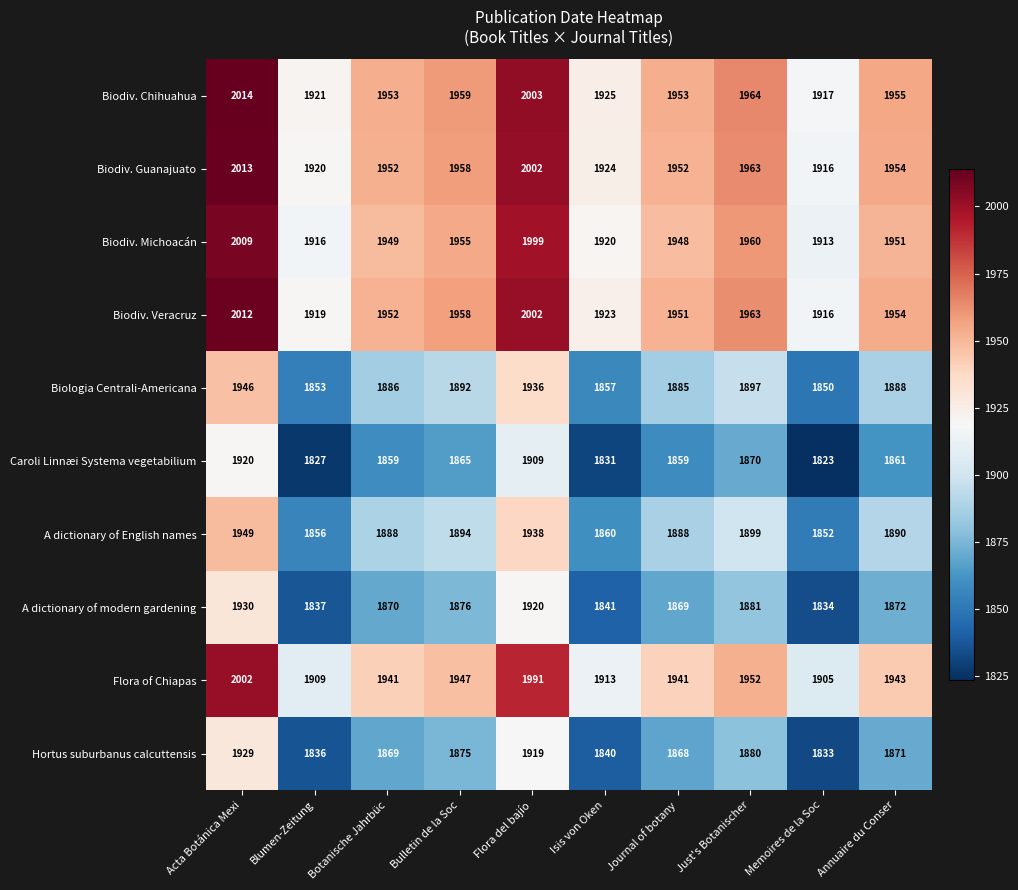

What is the difference between the highest and lowest values at Acta Botánica Mexi?

94